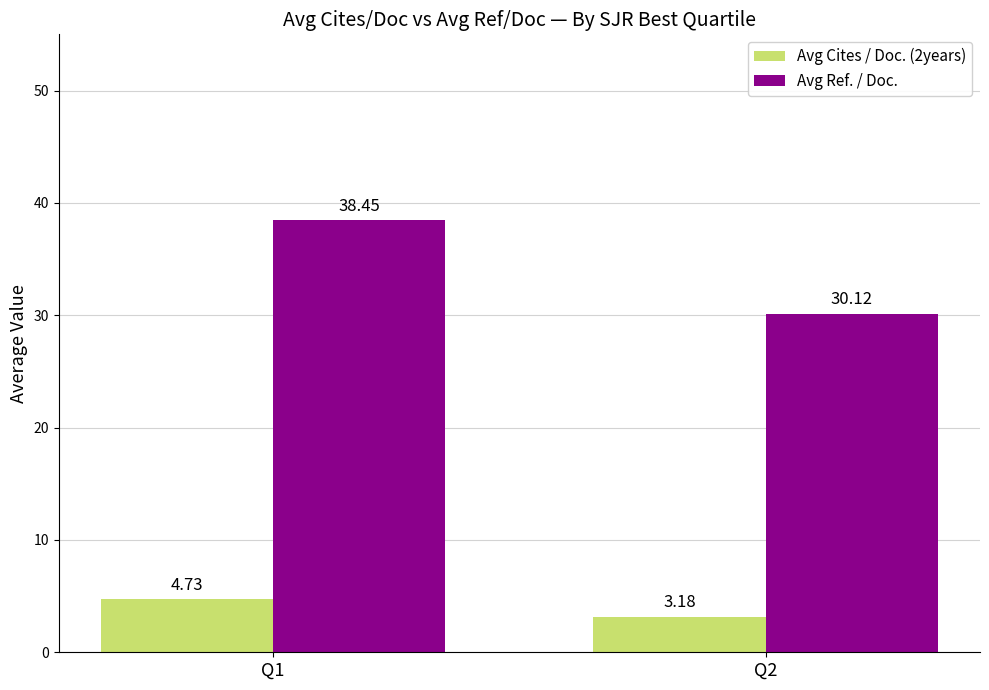

Where is Avg Ref. / Doc. nearest to the value 34?

Q2